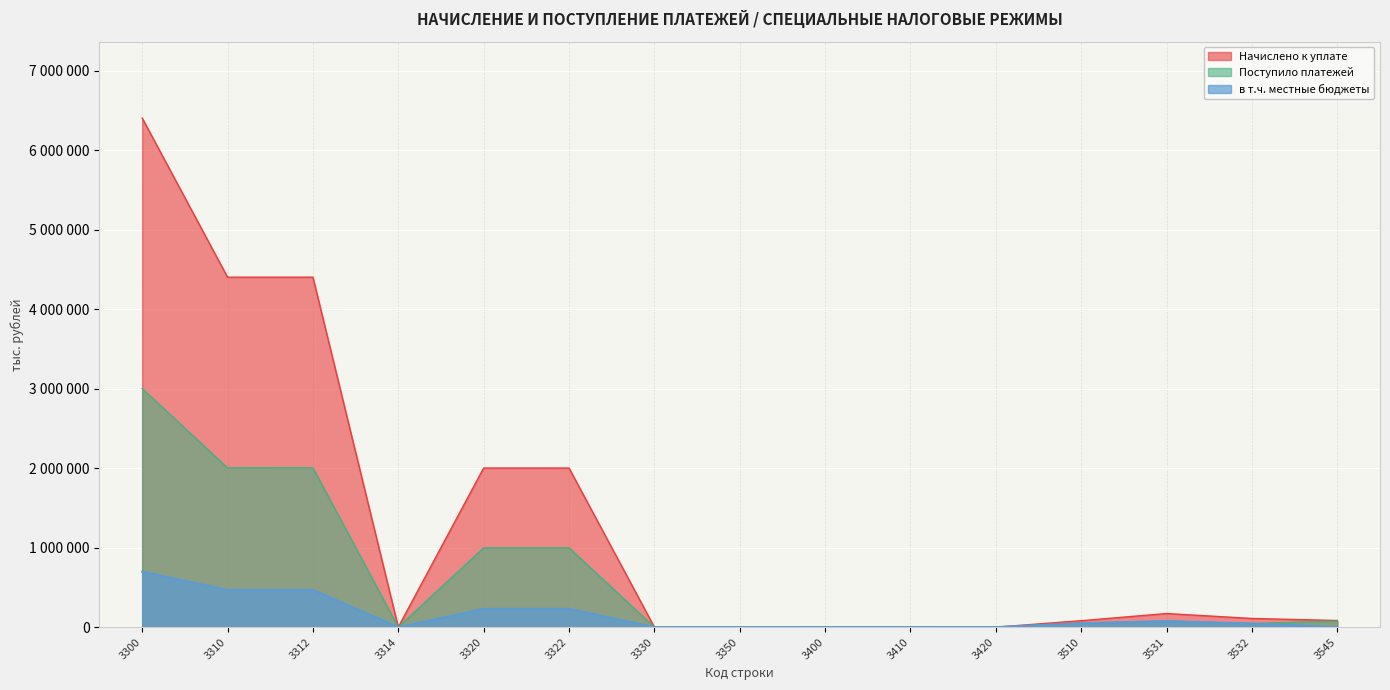

At 3531, list the series in order from smallest to largest.

Поступило платежей, в т.ч. местные бюджеты, Начислено к уплате